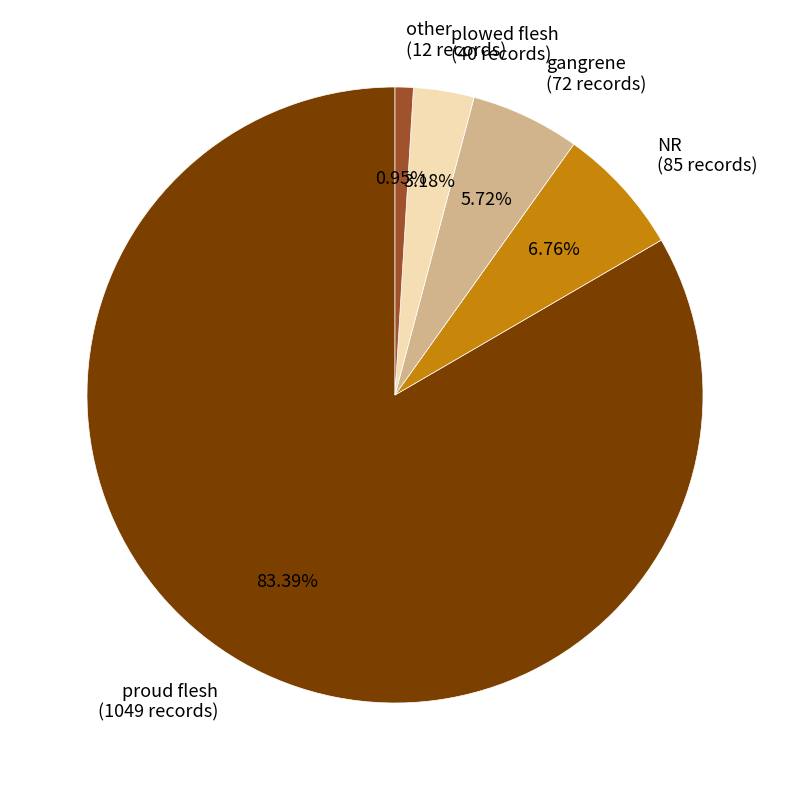

To the nearest percent, what is the combined percentage of NR and other?

8%